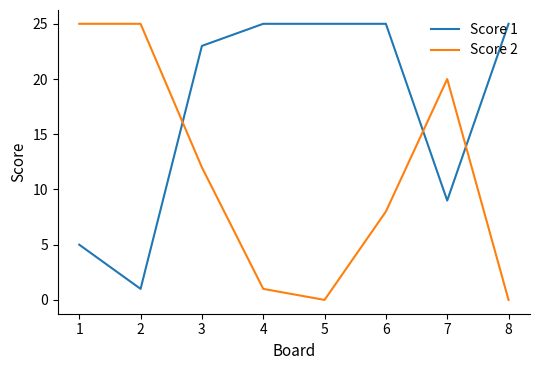

What is the difference between the second highest and second lowest values in the Score 2 series?

25